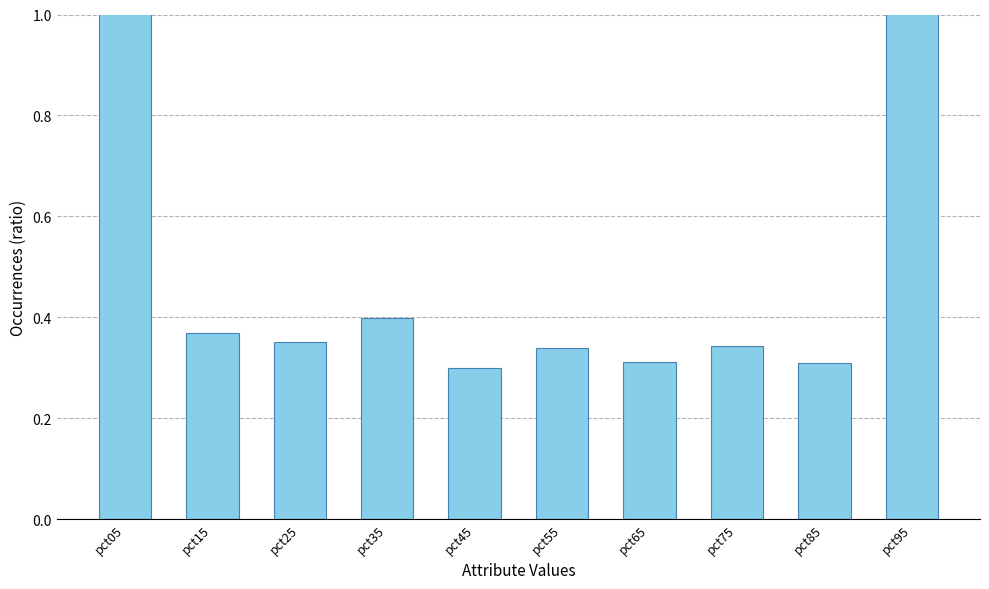

What is the value of the 1st bar from the left?

1.4